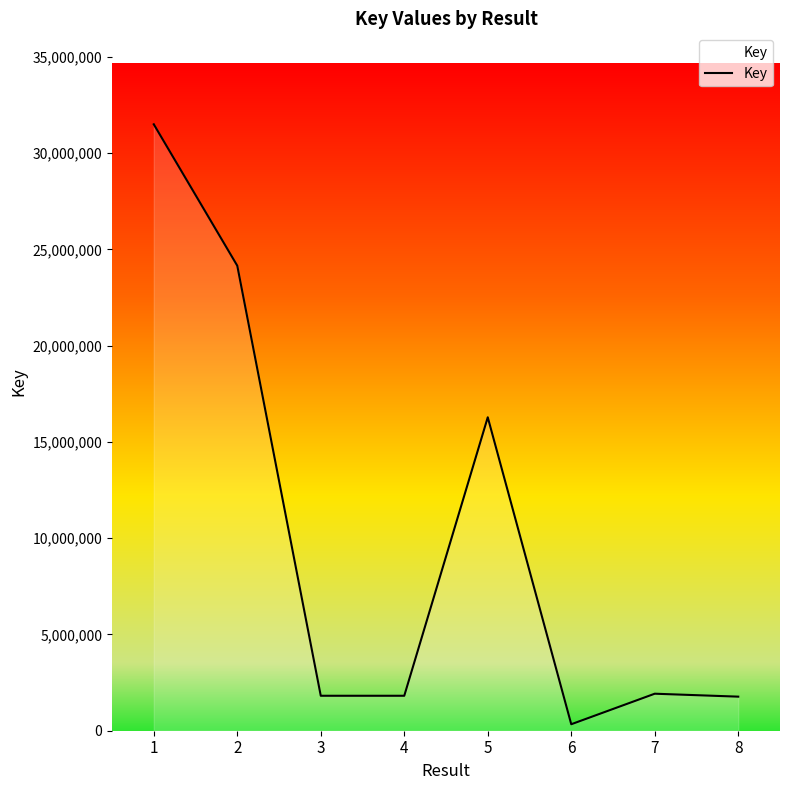

What is the smallest value displayed?

336478